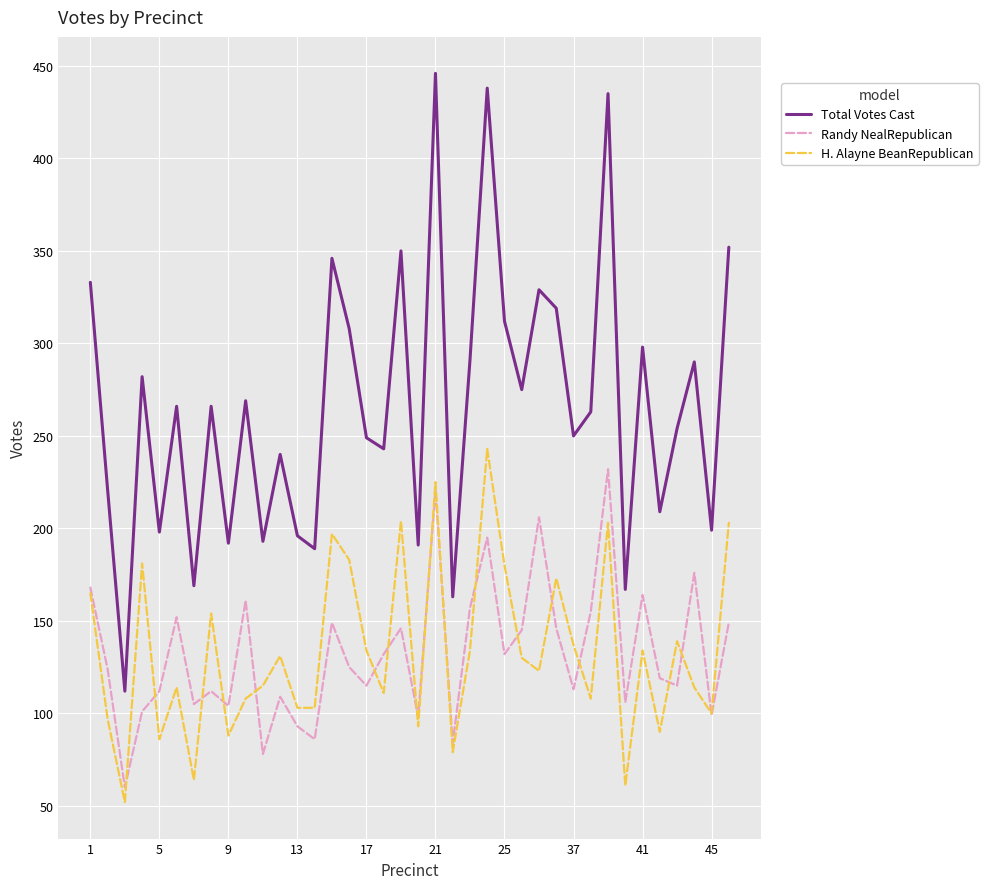

What is the minimum value for Total Votes Cast?

112